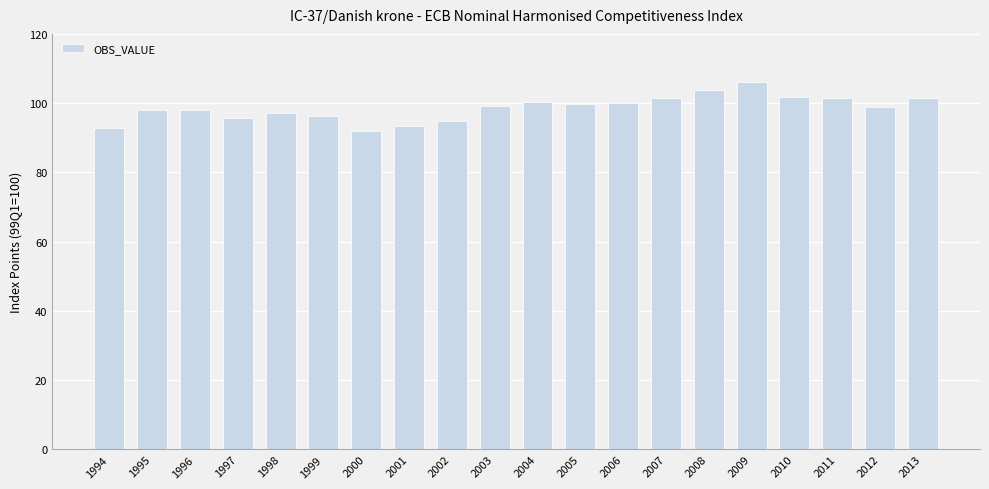

The value at 1996 is 64.8. True or false?

False